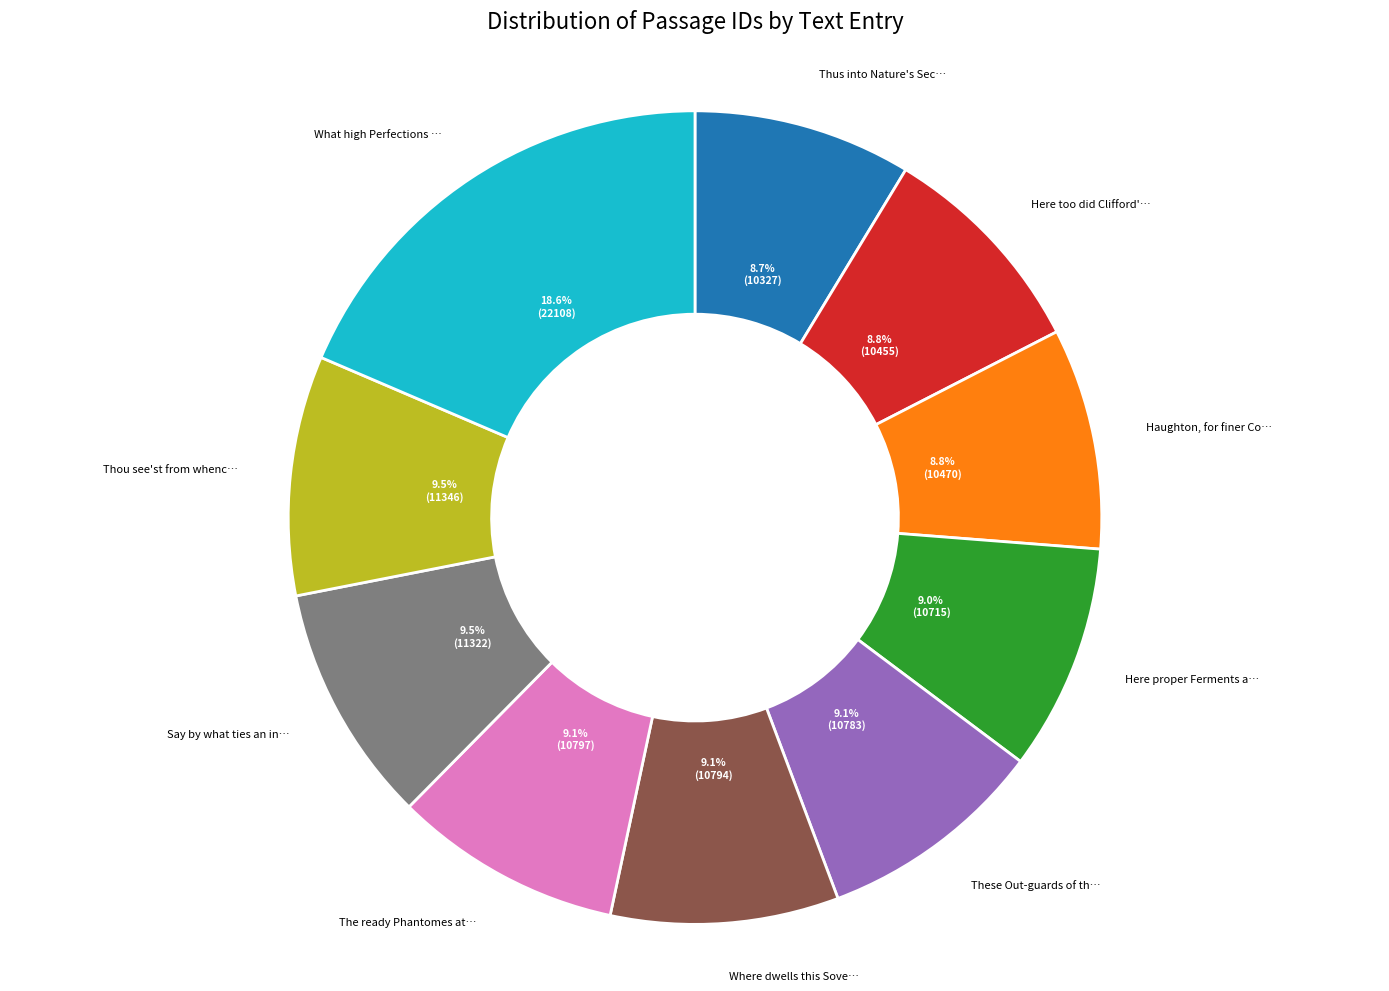

Does any single category account for the majority?

No